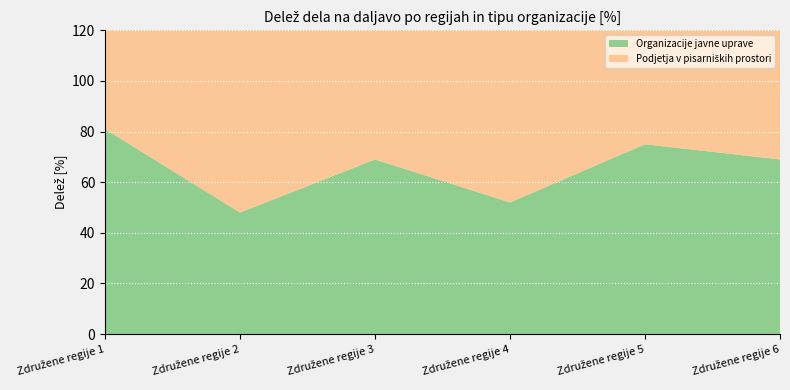

Reading right to left, what are all the values shown in this chart?

Organizacije javne uprave: 69	75	52	69	48	81
Podjetja v pisarniških prostori: 76	83	69	87	77	71